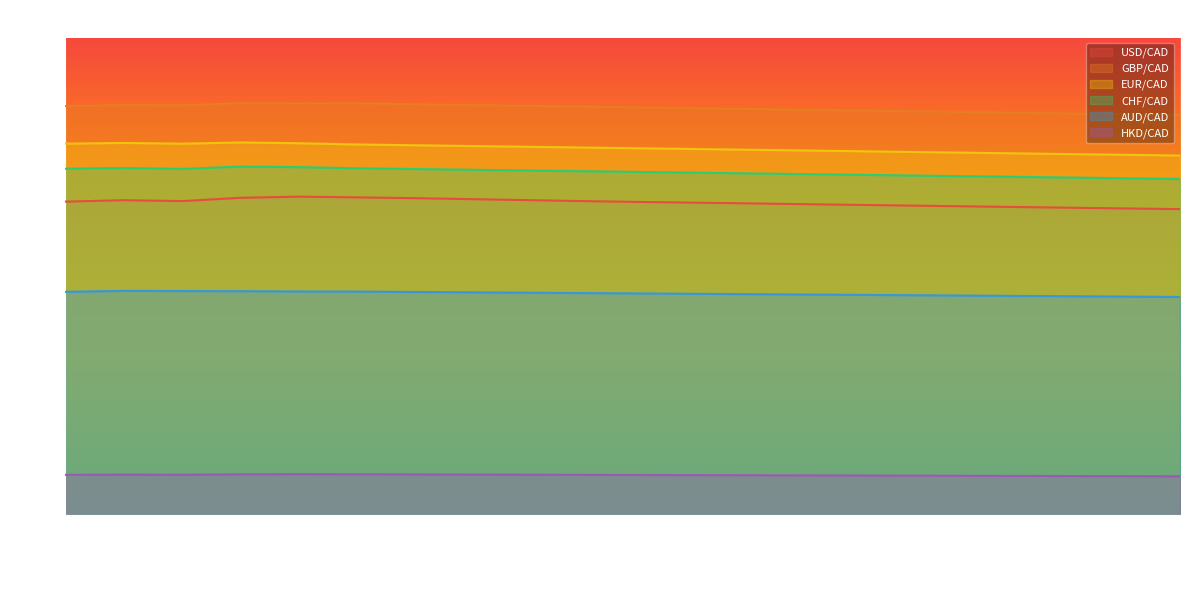

Which category has the lowest value across all series?

2020-11-19